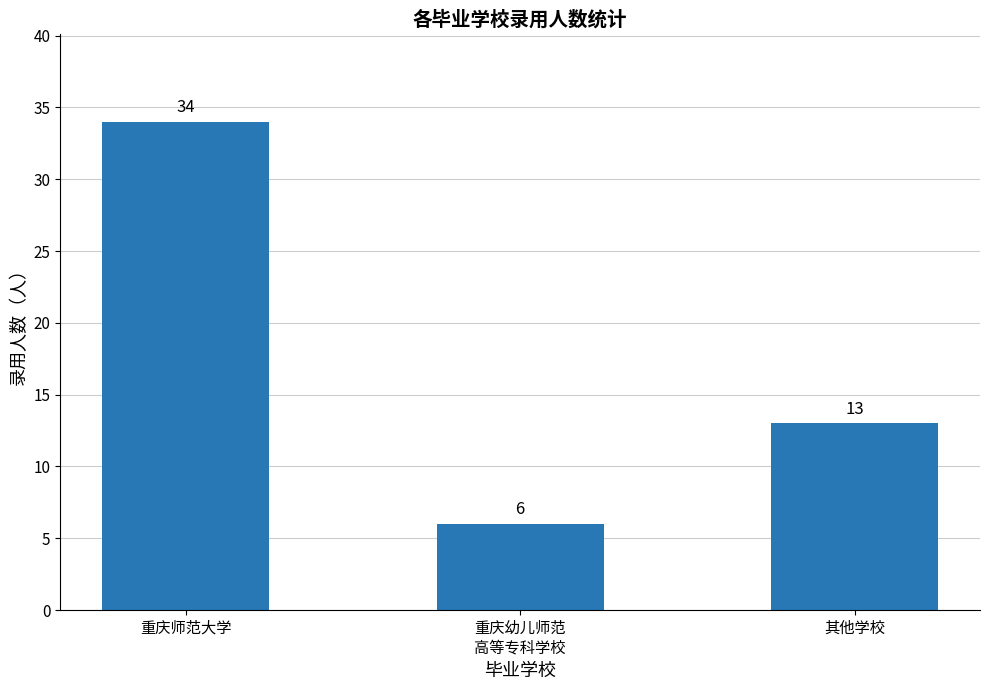

What is the average value?

18